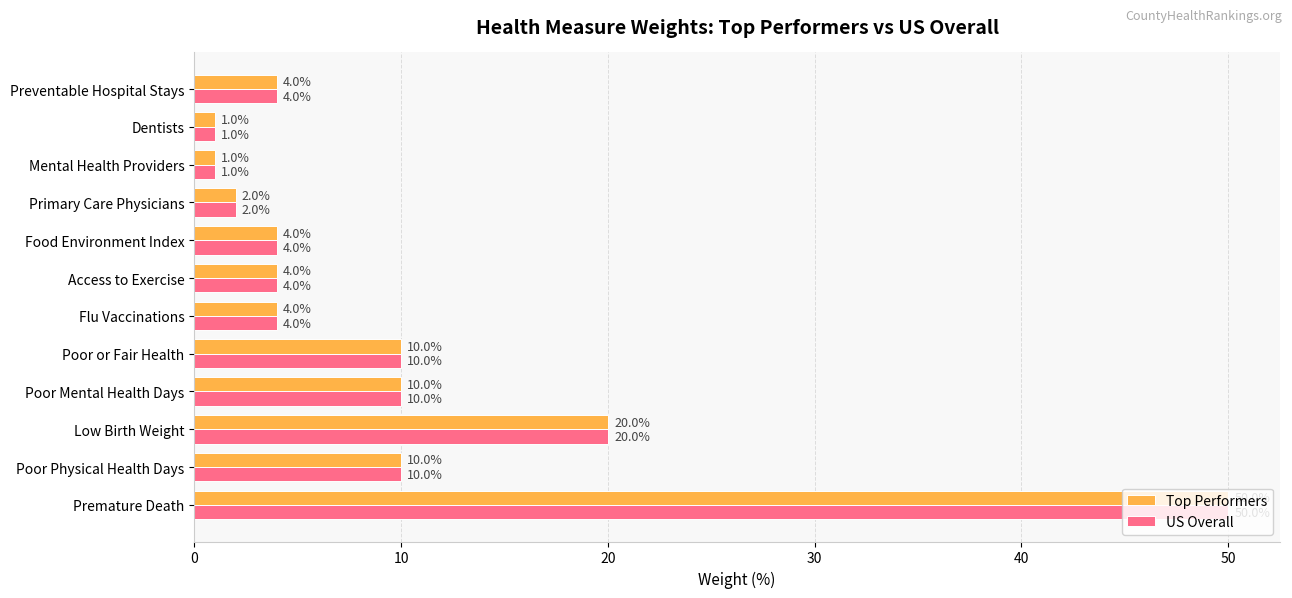

What are all the series names shown in the legend?

Top Performers, US Overall